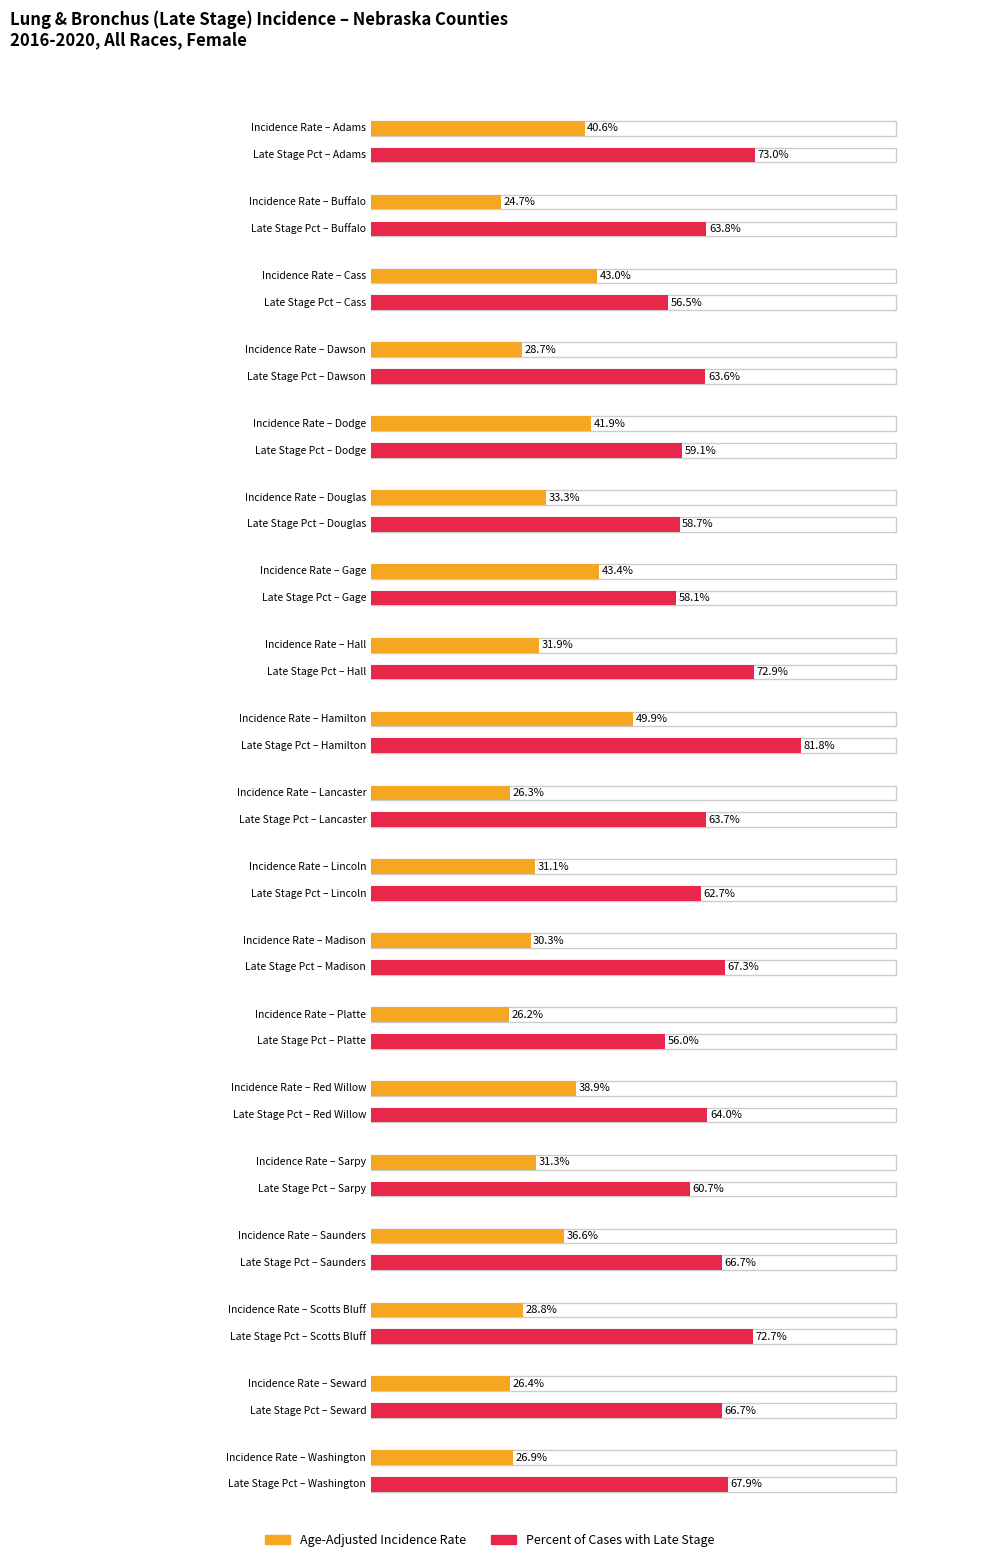

What are all the series names shown in the legend?

Age-Adjusted Incidence Rate, Percent of Cases with Late Stage